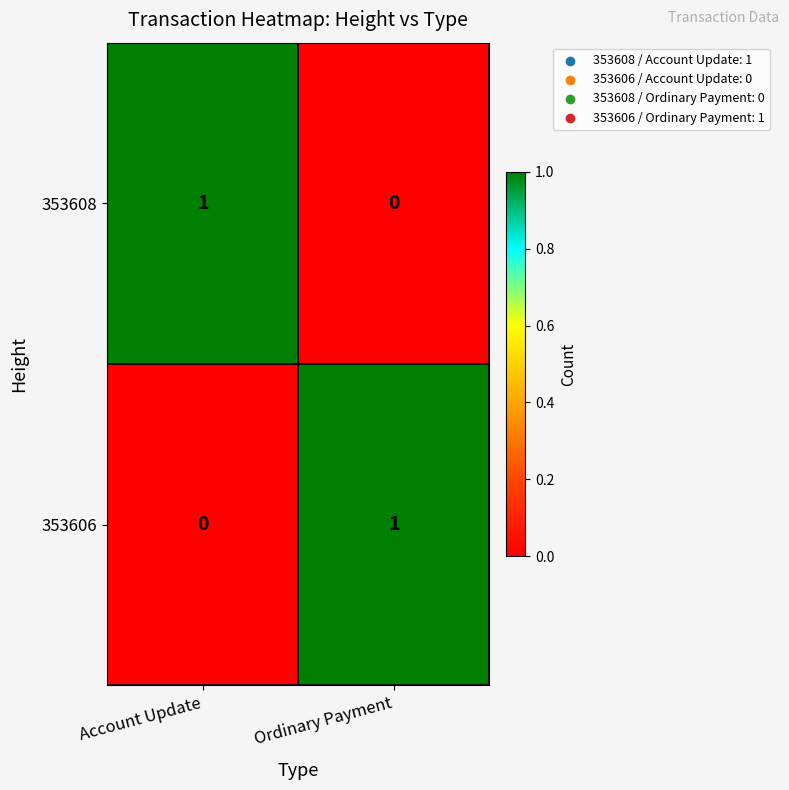

At which label does 353608 reach its minimum?

Ordinary Payment